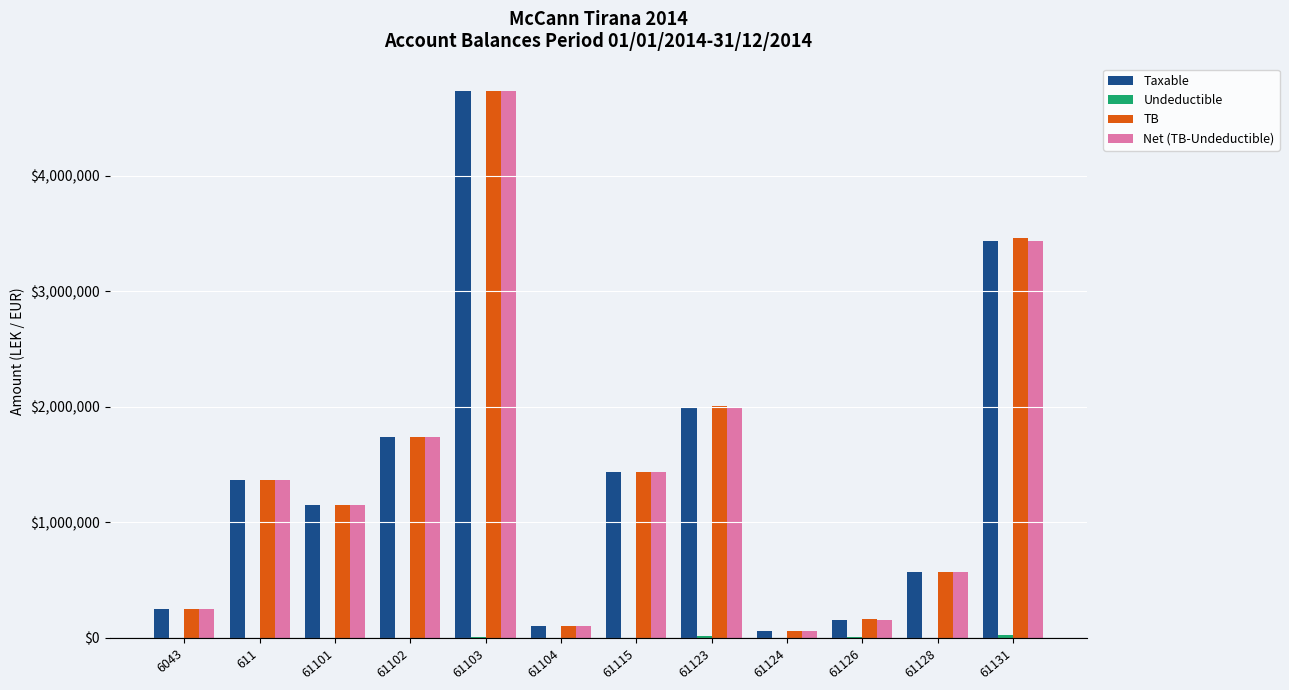

What is the total value across all series at 6043?

750681.2